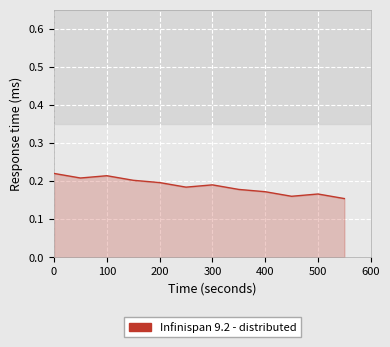

How many lines are shown in the chart?

1